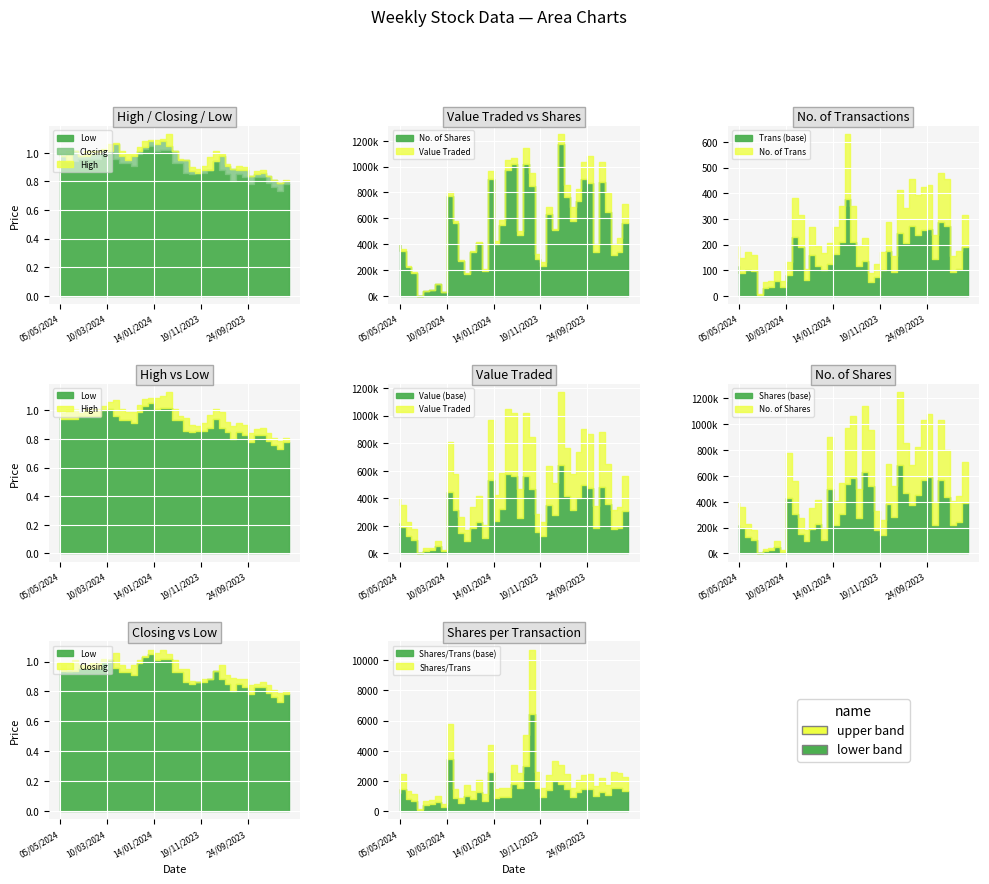

Is it true that High equals 0.9 at 01/10/2023?

True